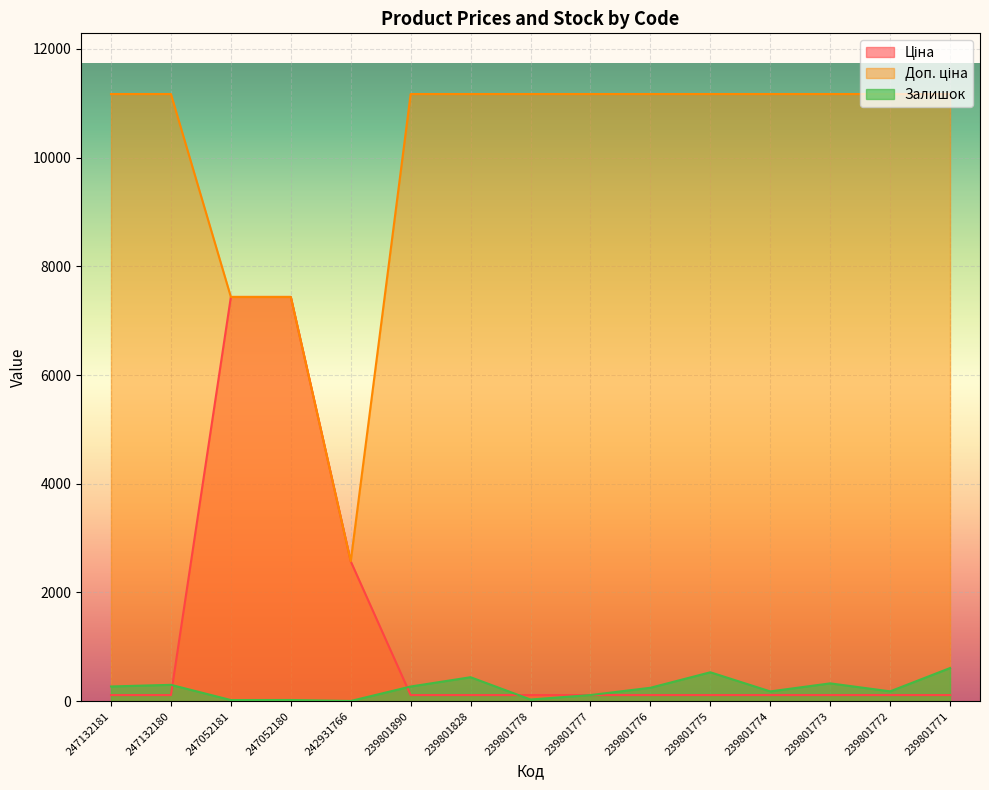

Reading left to right, what are all the values shown in this chart?

Ціна: 111.7	111.7	7436.2	7436.2	2572.0	111.7	111.7	111.7	111.7	111.7	111.7	111.7	111.7	111.7	111.7
Доп. ціна: 11169.0	11169.0	7436.2	7436.2	2572.0	11169.0	11169.0	11169.0	11169.0	11169.0	11169.0	11169.0	11169.0	11169.0	11169.0
Залишок: 270.0	300.0	20.0	21.0	3.0	269.0	440.0	30.0	112.0	246.0	531.0	179.0	327.0	180.0	609.0